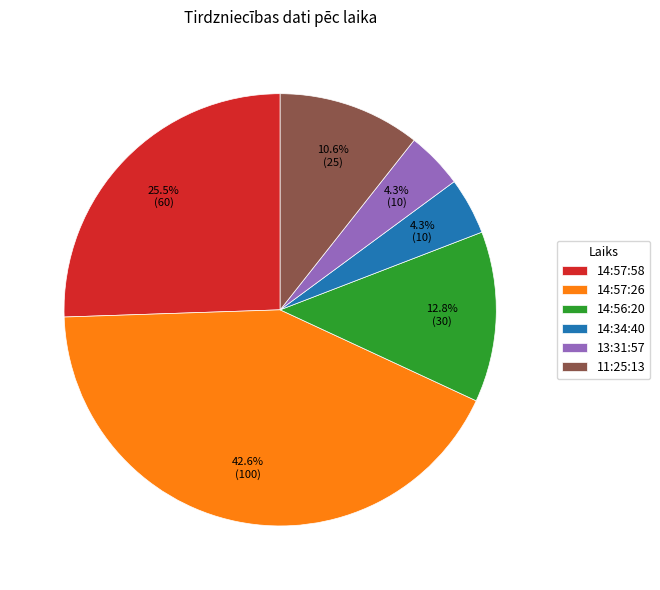

What percentage is the 14:34:40 slice, to the nearest percent?

4%